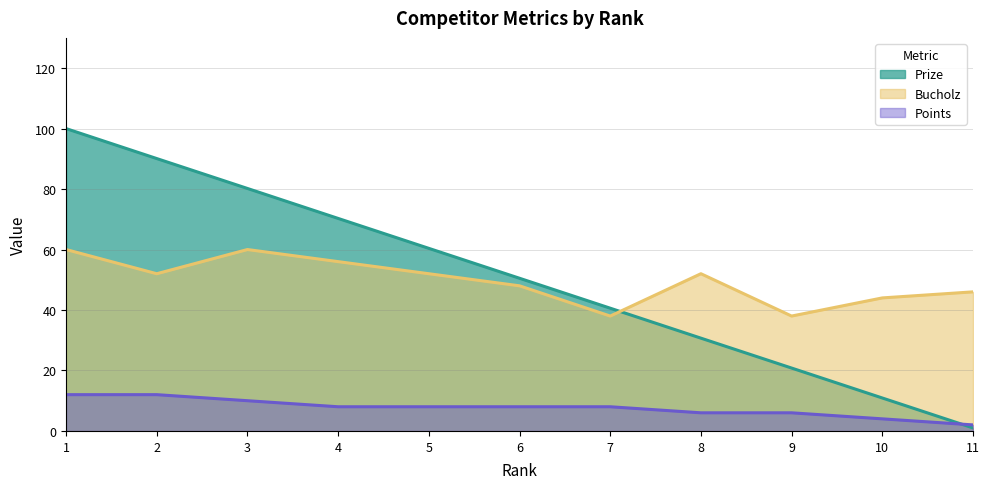

Reading left to right, extract all data points from this chart.

Prize: 1=100.0	2=90.1	3=80.2	4=70.3	5=60.4	6=50.5	7=40.6	8=30.7	9=20.8	10=10.9	11=1.0
Bucholz: 1=60.0	2=52.0	3=60.0	4=56.0	5=52.0	6=48.0	7=38.0	8=52.0	9=38.0	10=44.0	11=46.0
Points: 1=12.0	2=12.0	3=10.0	4=8.0	5=8.0	6=8.0	7=8.0	8=6.0	9=6.0	10=4.0	11=2.0